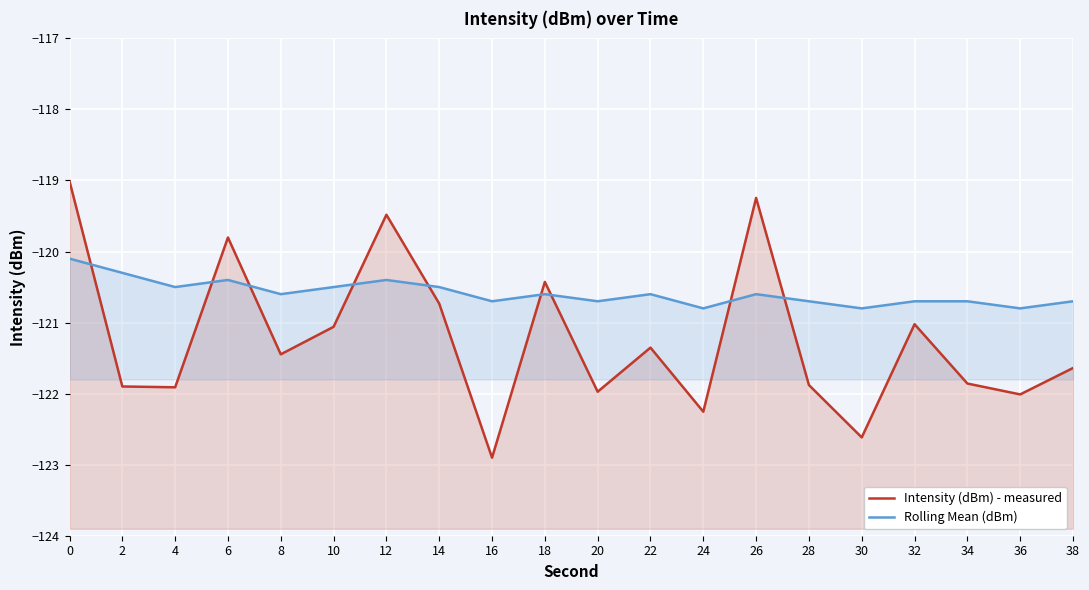

At which category does Rolling Mean (dBm) reach its first local valley?

4